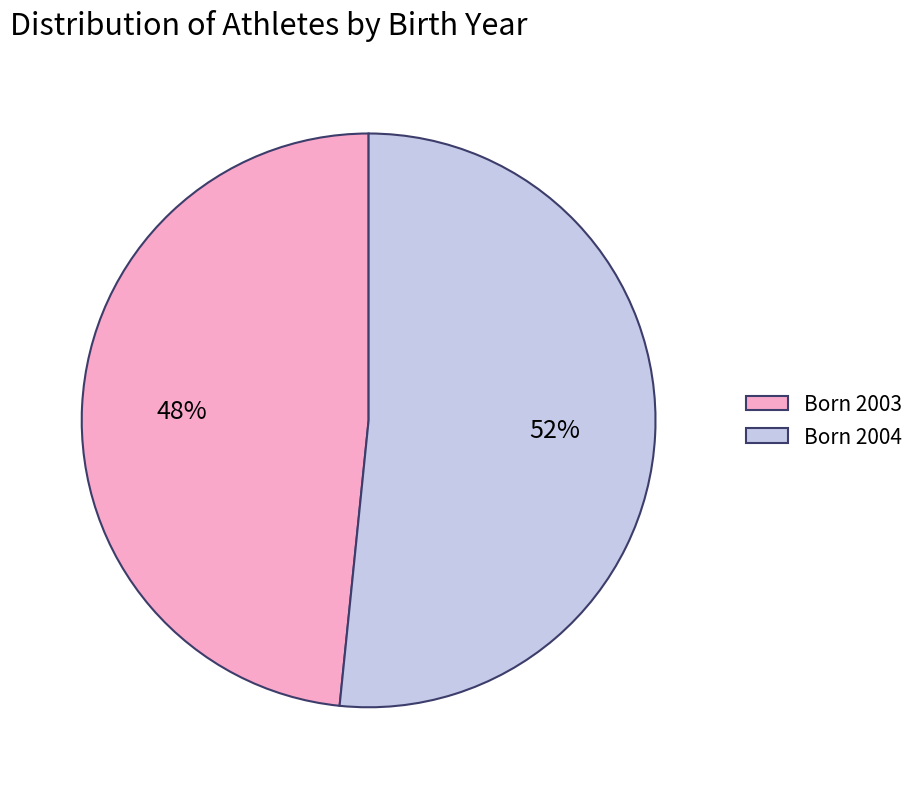

What percentage is the Born 2003 slice, to the nearest percent?

48%